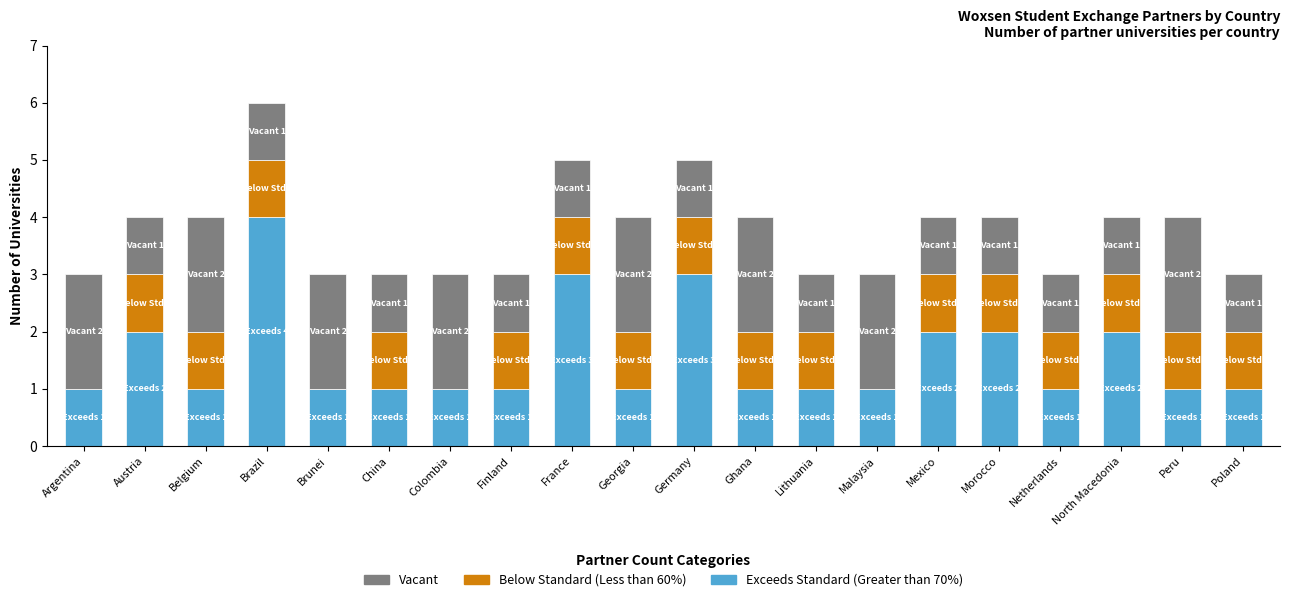

Count the number of data series in this chart.

3